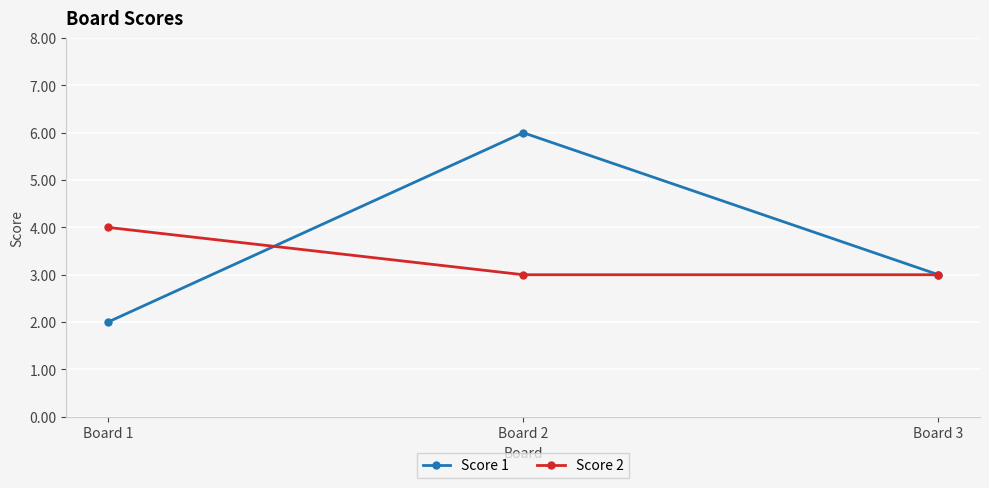

Which series has the widest spread of values?

Score 1